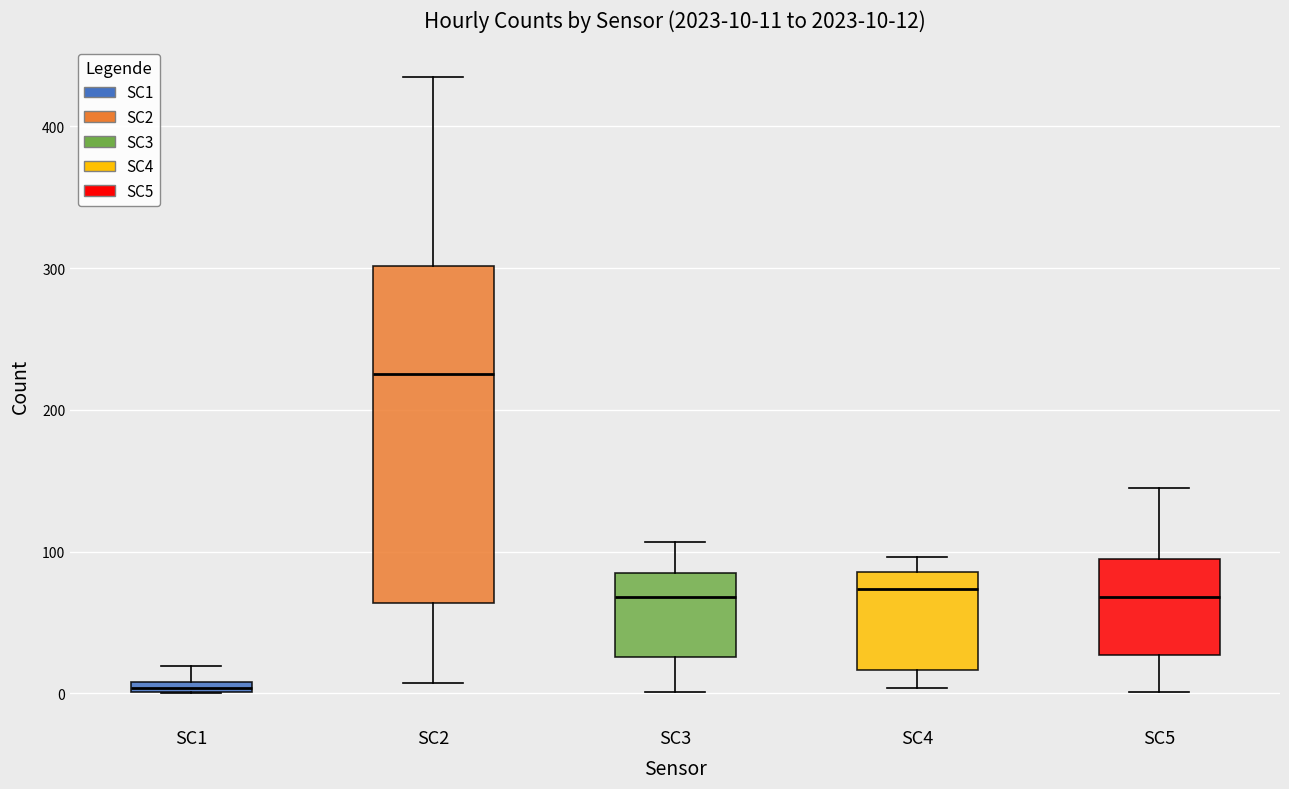

Which box is the tallest, from its lower edge to its upper edge?

SC2